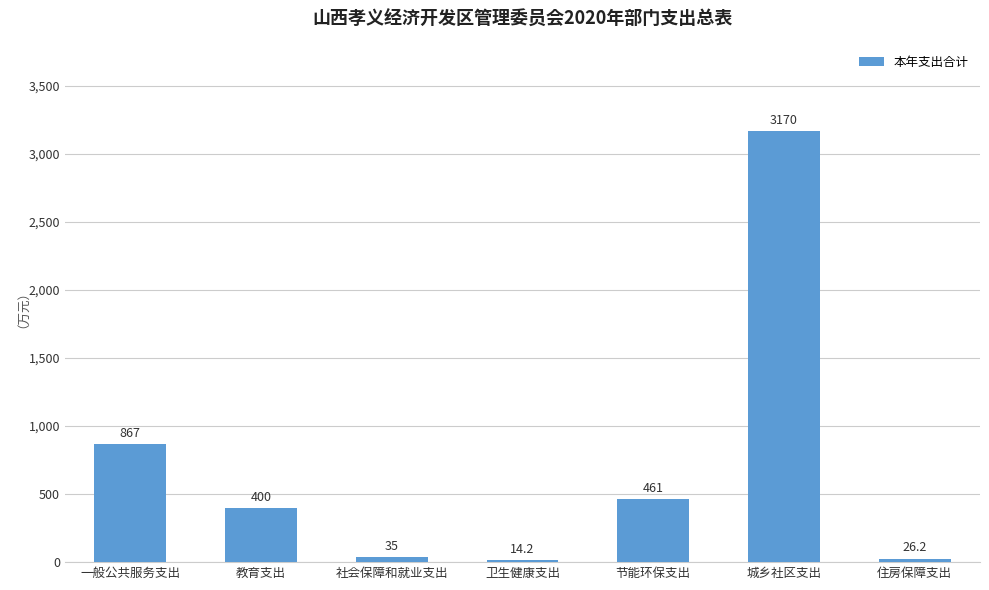

How many data points are less than 400?

3